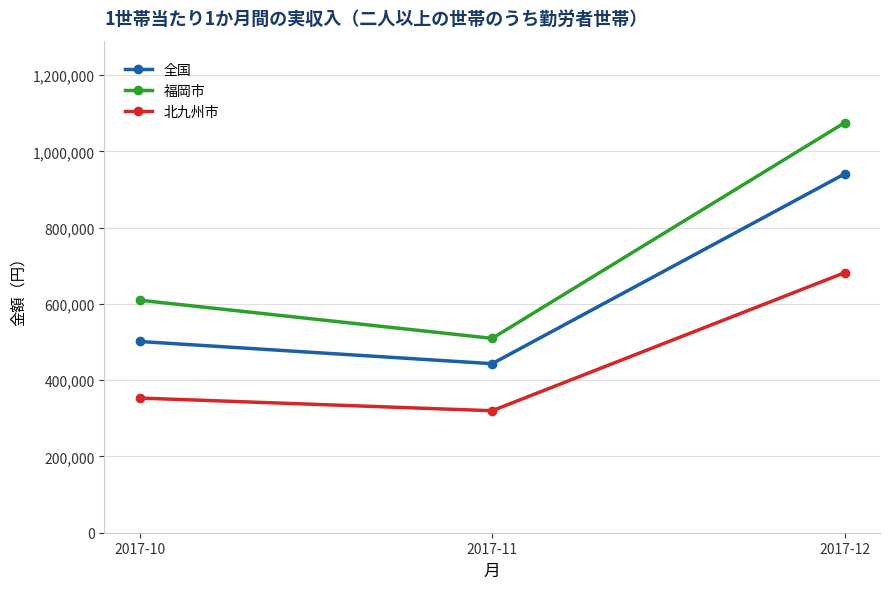

How many values in the 北九州市 series are below 353123?

1